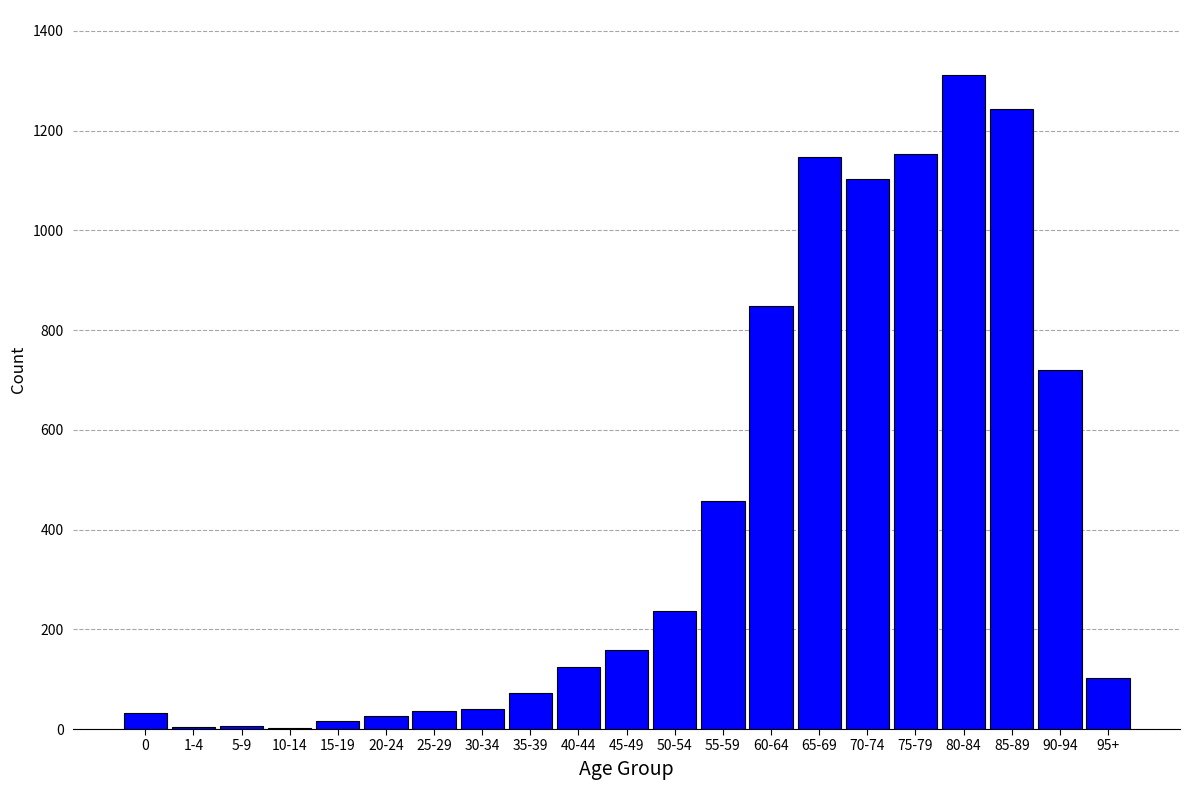

What is the ratio of the value at 60-64 to the value at 95+?

8.3